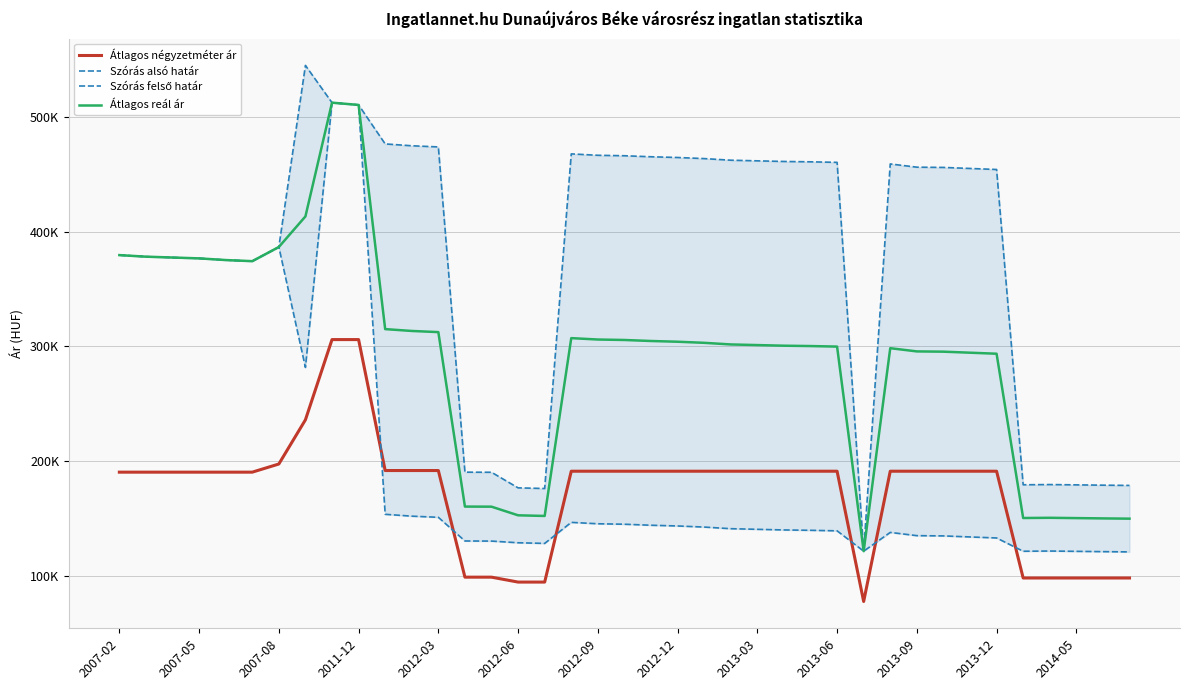

Is the value of Szórás alsó határ at 19 greater than the value of Átlagos négyzetméter ár at 35?

Yes